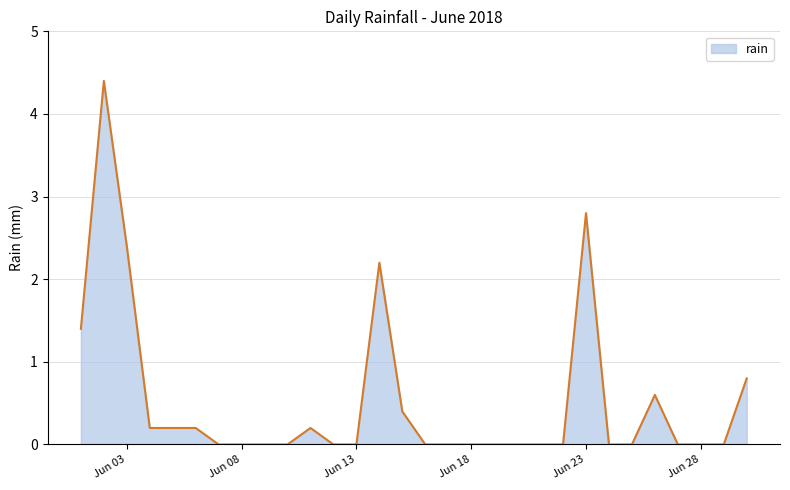

What is the greatest value displayed?

4.4